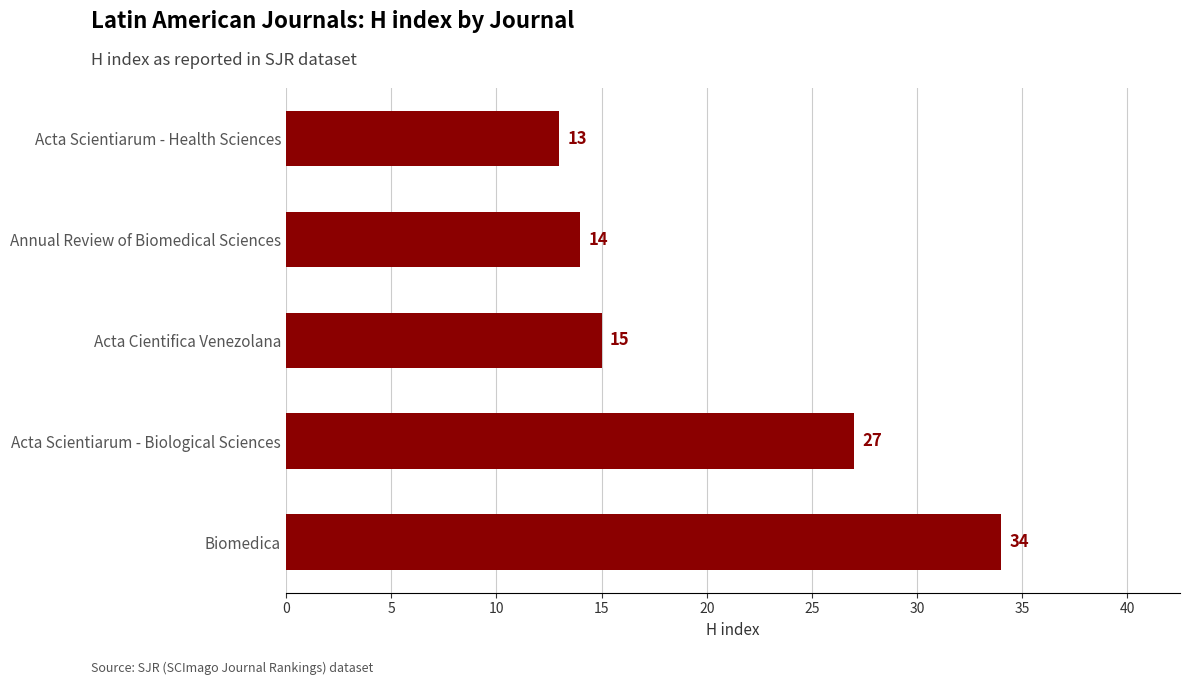

Reading top to bottom, list all the values displayed in this chart.

13	14	15	27	34